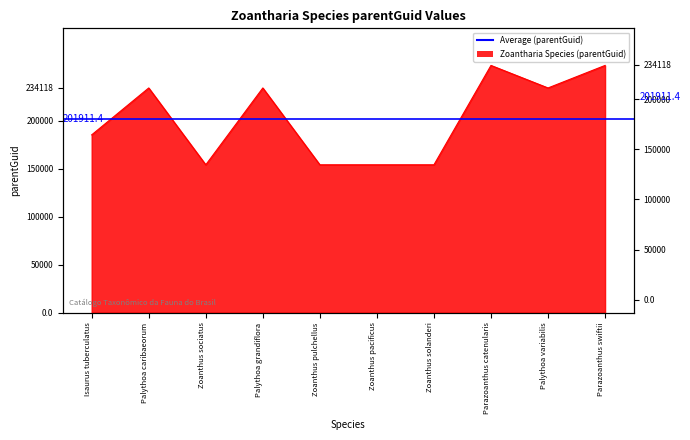

Reading left to right, what are all the values shown in this chart?

Isaurus tuberculatus=185266	Palythoa caribaeorum=234118	Zoanthus sociatus=154080	Palythoa grandiflora=234118	Zoanthus pulchellus=154080	Zoanthus pacificus=154080	Zoanthus solanderi=154080	Parazoanthus catenularis=257587	Palythoa variabilis=234118	Parazoanthus swiftii=257587